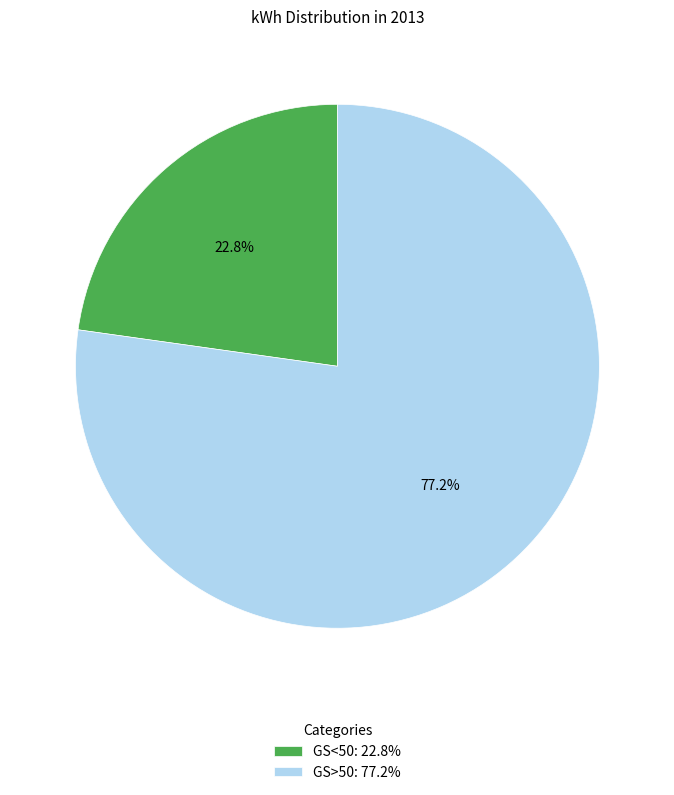

Count the number of slices in the pie.

2